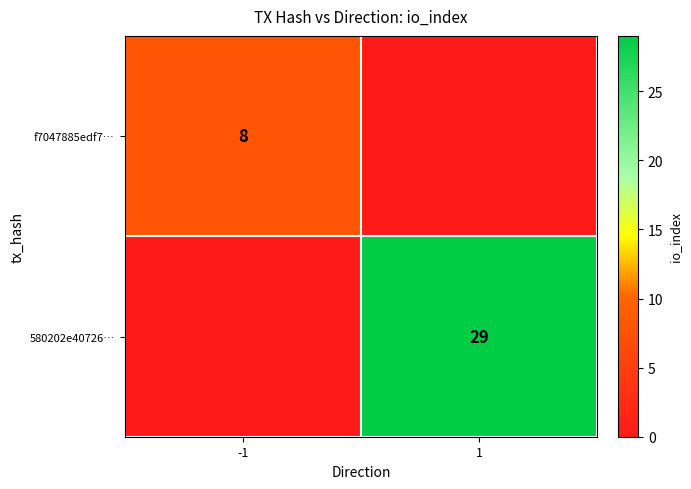

What is the spread (max minus min) of values at -1?

8